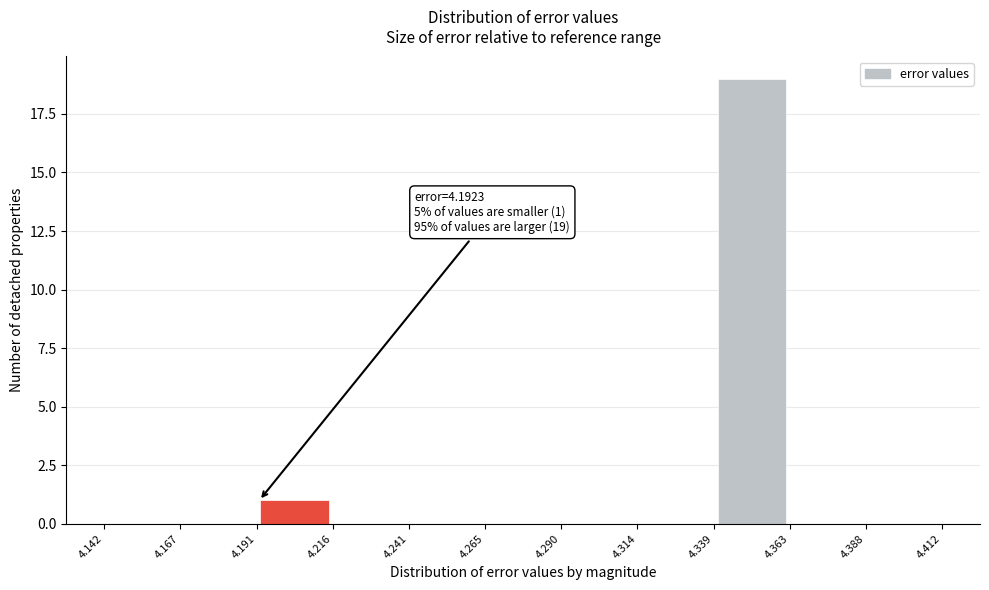

Over which range of the x-axis is the bar tallest?

4.339 to 4.363